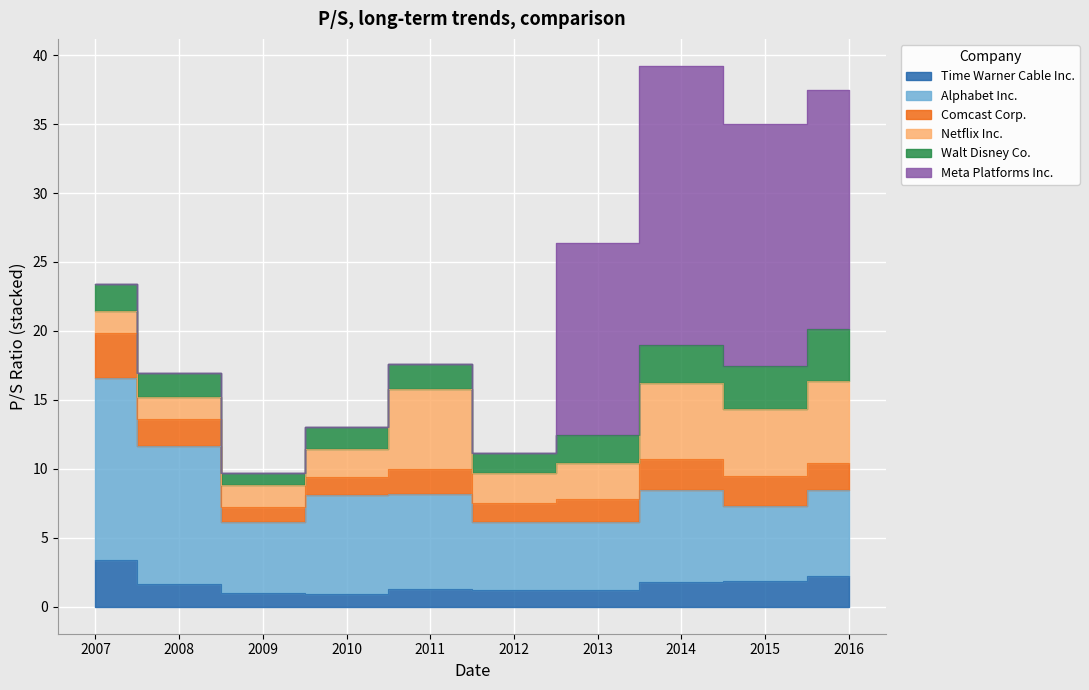

What are all the series names shown in the legend?

Time Warner Cable Inc., Alphabet Inc., Comcast Corp., Netflix Inc., Walt Disney Co., Meta Platforms Inc.